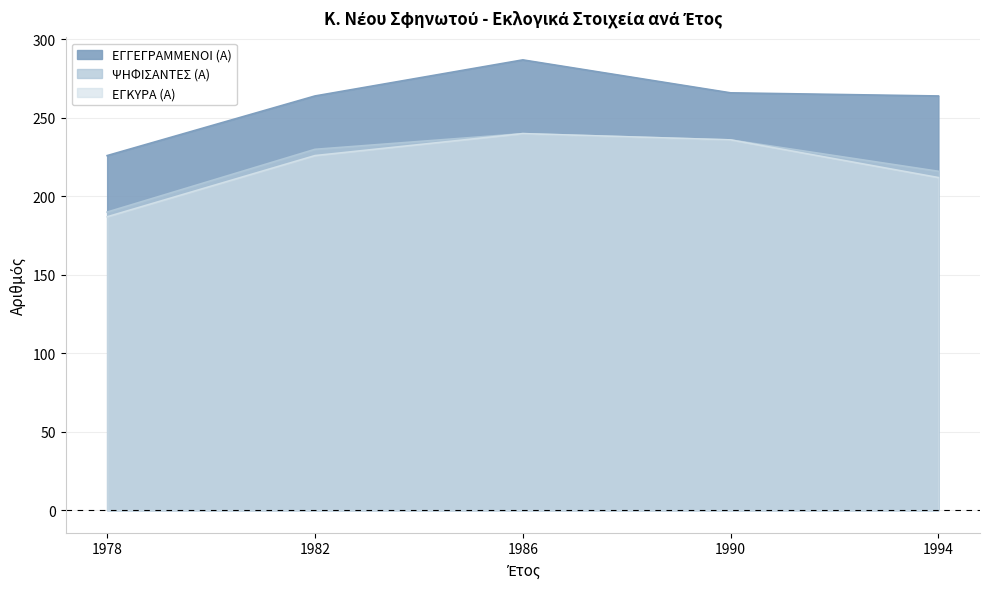

True or false: ΕΓΓΕΓΡΑΜΜΕΝΟΙ (Α) has more than 1 points higher than both neighbors.

False